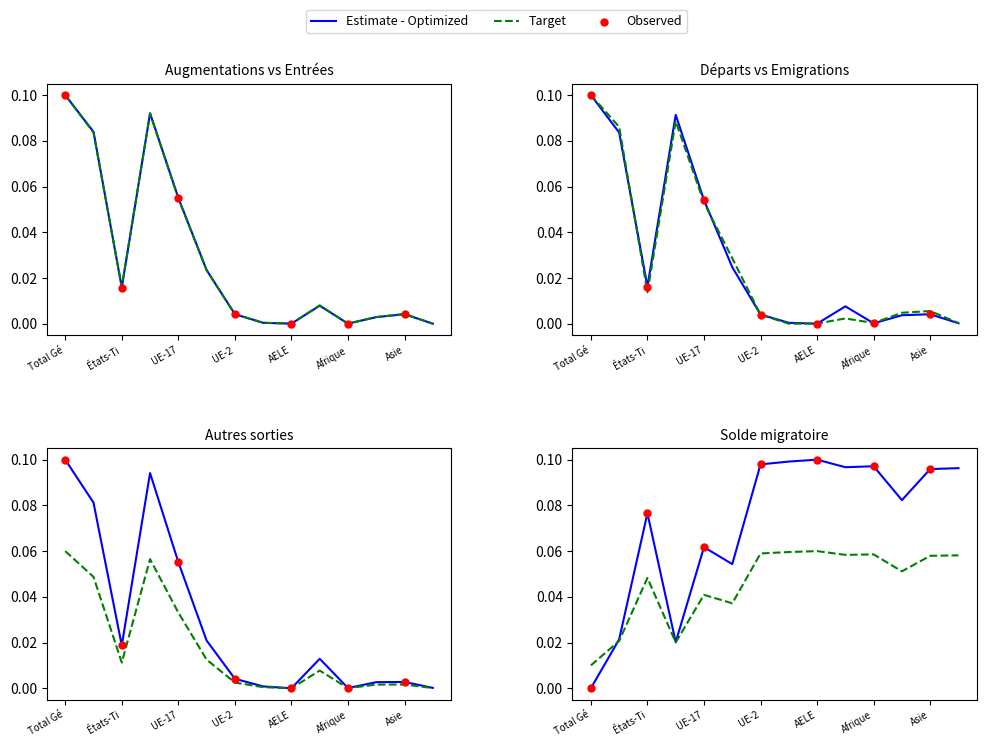

What is the total value across all series at Asie?

0.1